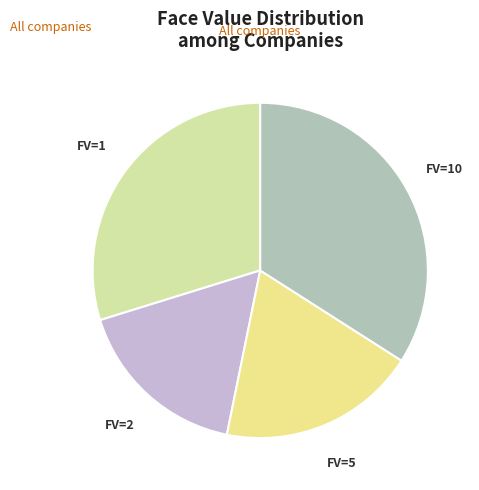

The FV=10 slice represents 26% of the pie. True or false?

False